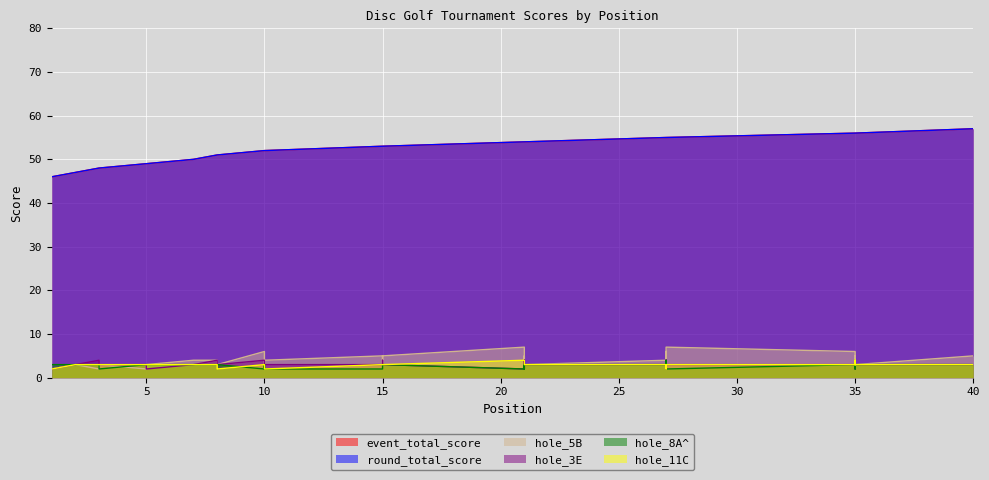

What is the value of the round_total_score point at the 33rd from the left?

55